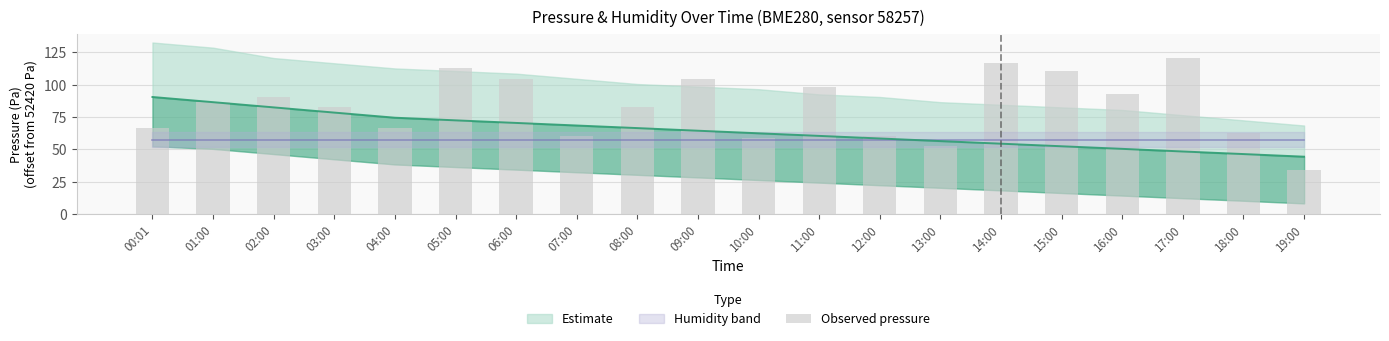

List the labels in order of value, smallest first.

19:00, 13:00, 10:00, 07:00, 12:00, 18:00, 00:01, 04:00, 03:00, 08:00, 01:00, 02:00, 16:00, 11:00, 06:00, 09:00, 15:00, 05:00, 14:00, 17:00